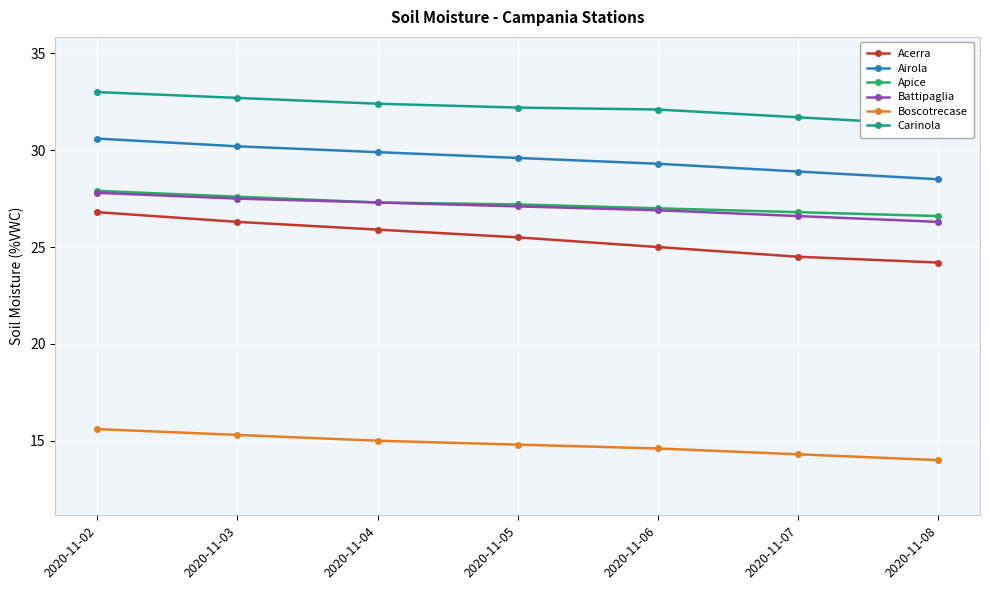

True or false: Carinola and Battipaglia cross at least once.

False